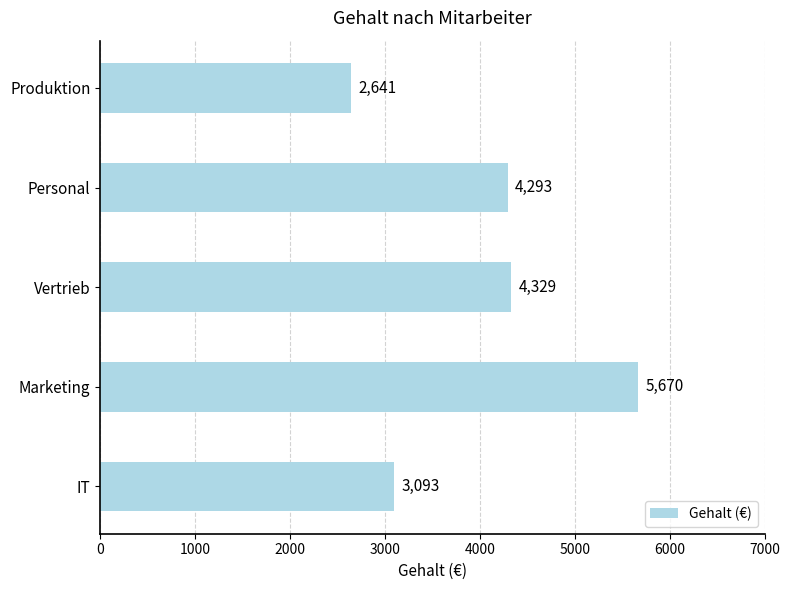

How many data points are less than 4293?

2